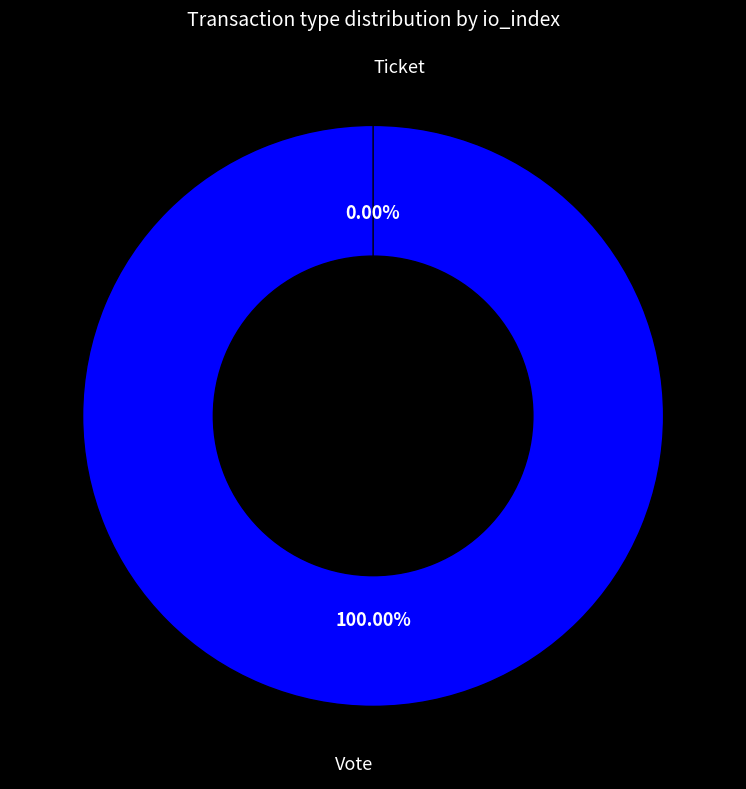

To the nearest percent, what is the difference between the Vote and Ticket slice percentages?

100%